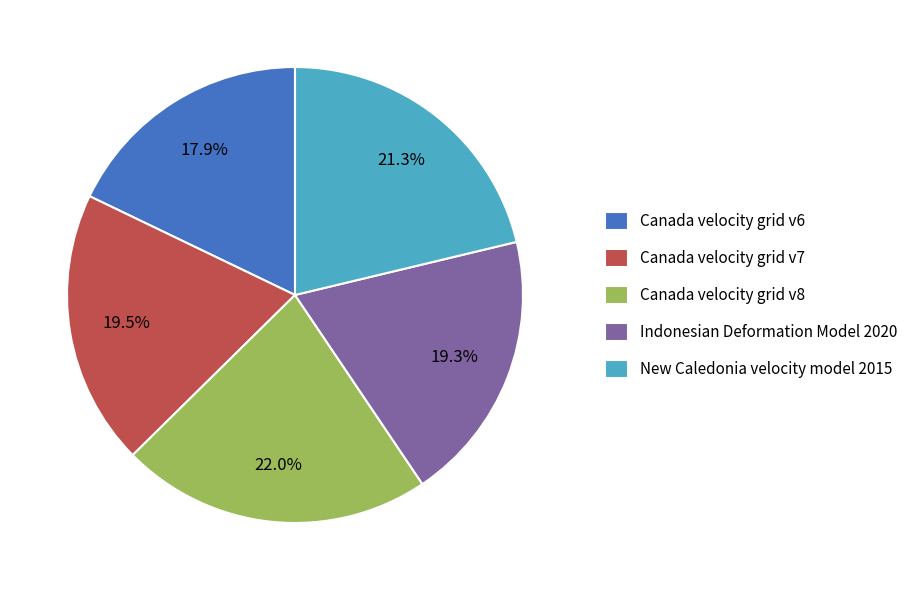

What is the smallest slice in the pie chart?

Canada velocity grid v6